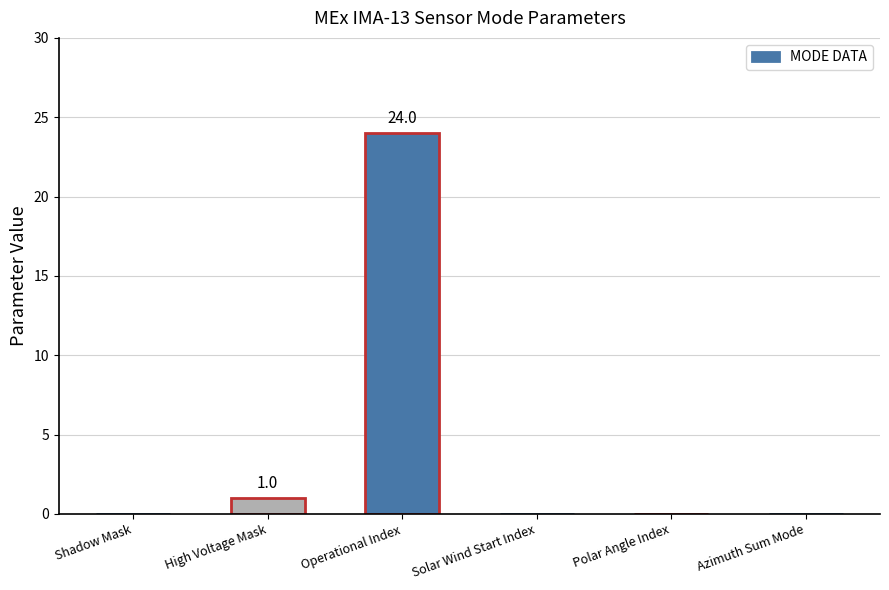

What is the sum of all values?

25